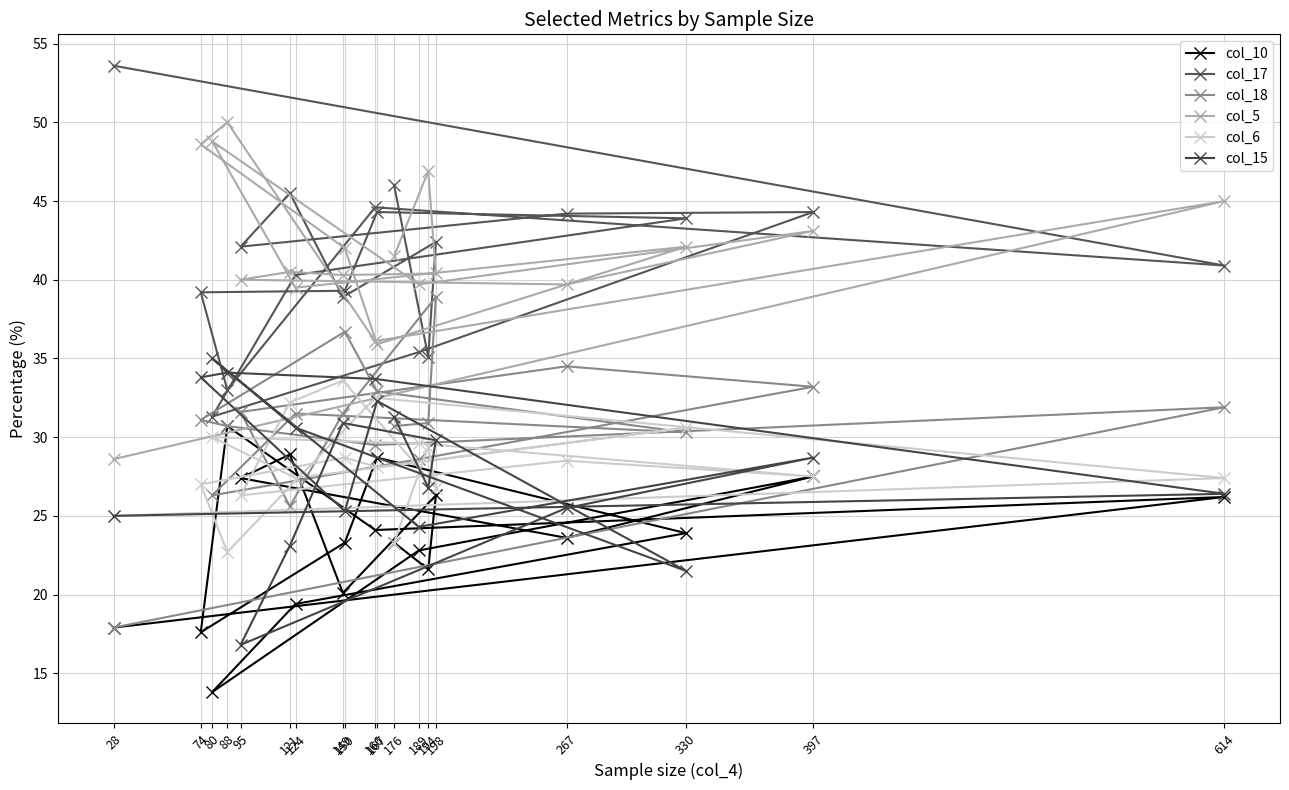

What is the difference between the col_6 values at 267 and 194?

0.9